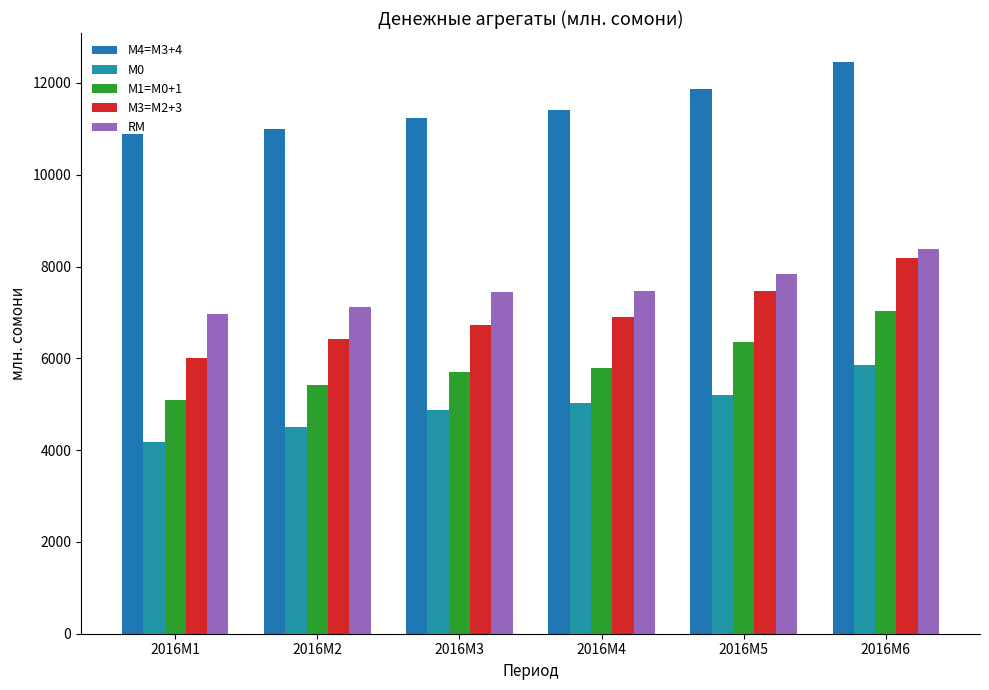

Which series has the largest total across all categories?

М4=M3+4